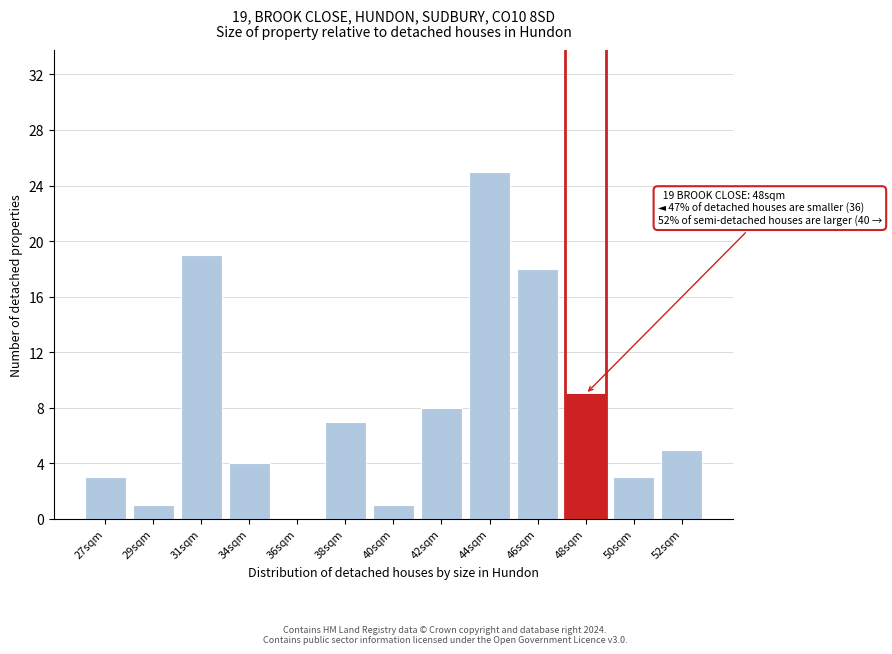

Reading left to right, transcribe all the data shown in this chart.

27sqm=3	29sqm=1	31sqm=19	34sqm=4	36sqm=0	38sqm=7	40sqm=1	42sqm=8	44sqm=25	46sqm=18	48sqm=9	50sqm=3	52sqm=5